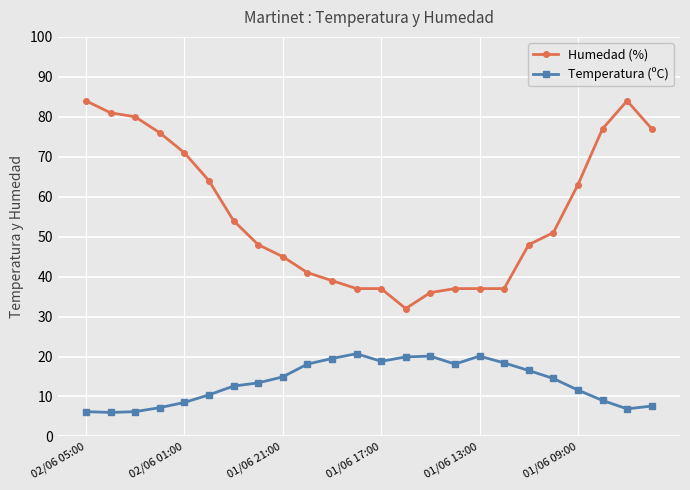

True or false: Humedad (%) and Temperatura (ºC) intersect in this chart.

False